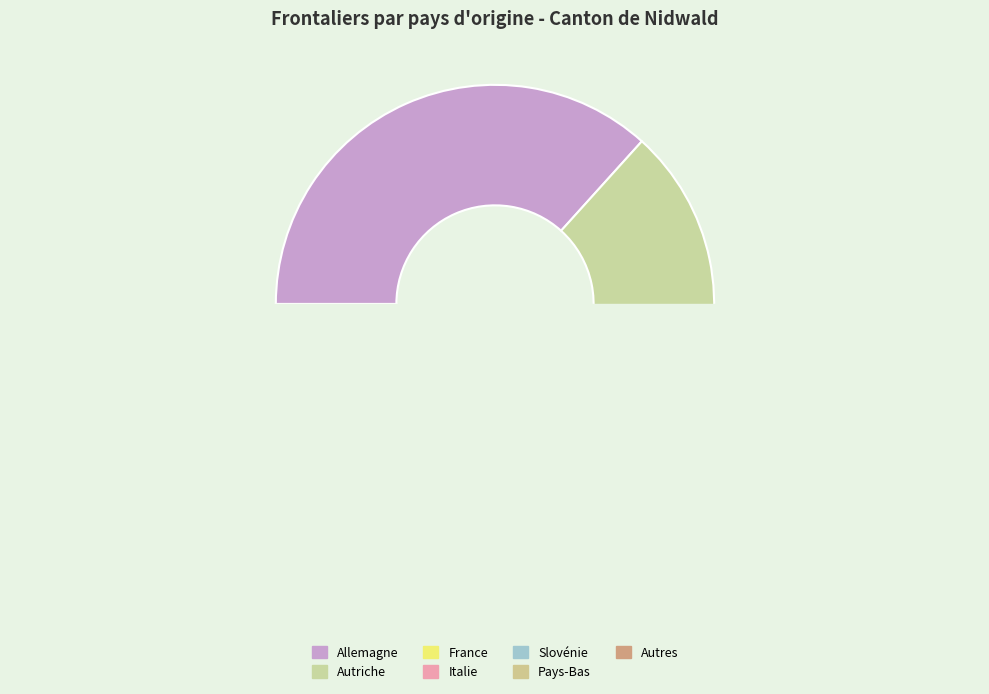

Which category has the biggest portion of the pie?

Allemagne